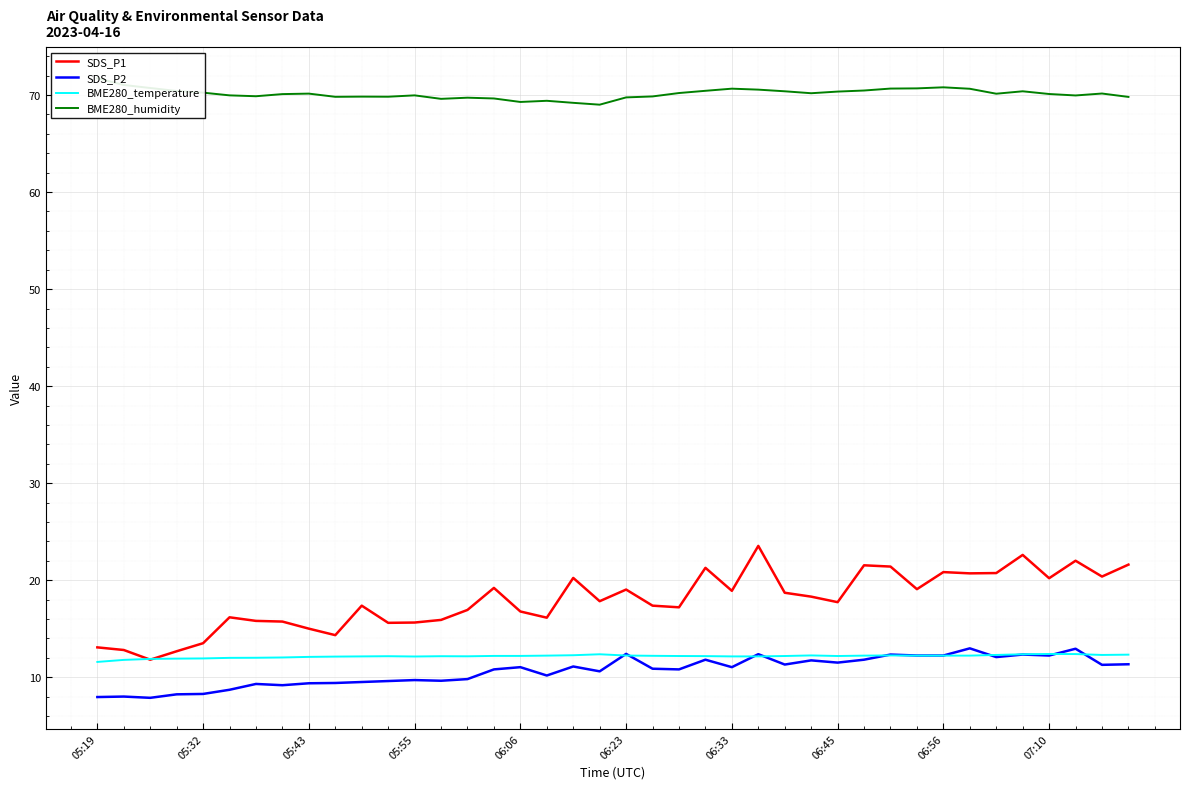

What is the average value of the BME280_humidity series?

70.1